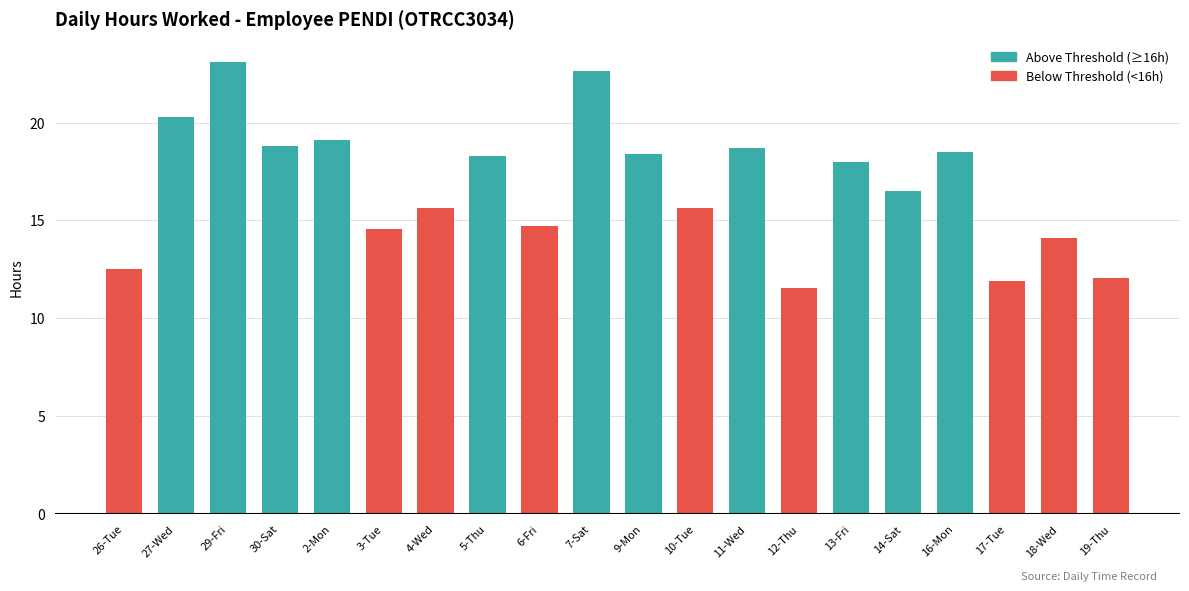

What is the label of the 9th bar from the left?

6-Fri